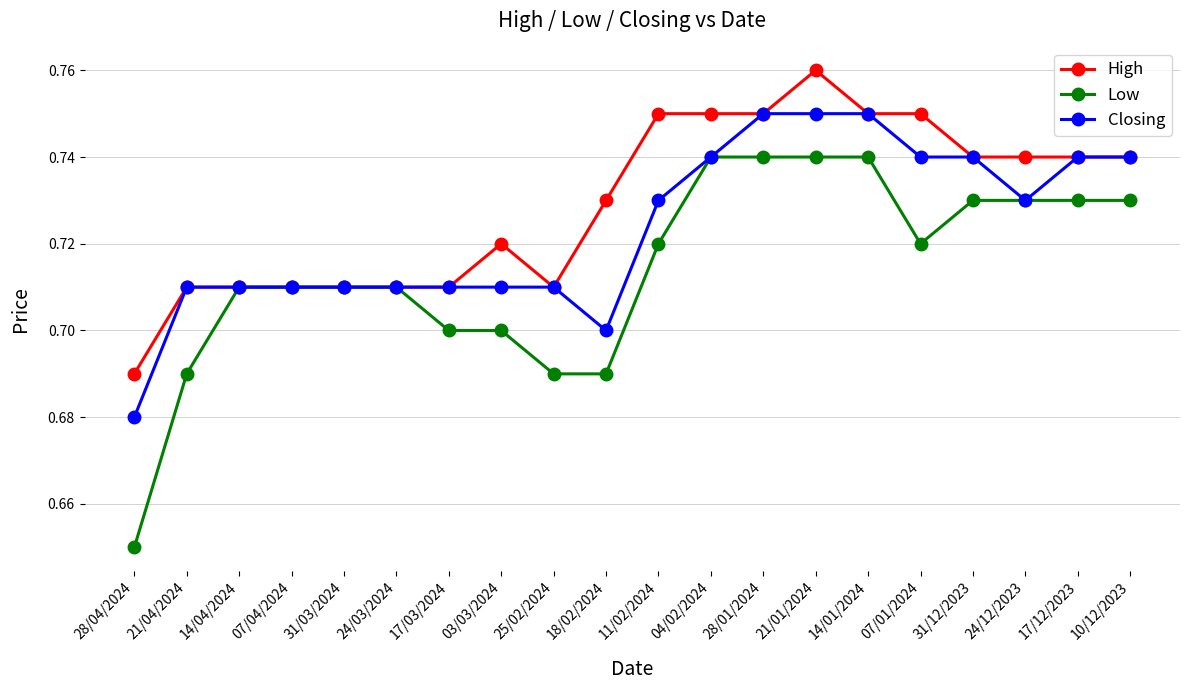

At which category is the sum across all series the highest?

21/01/2024